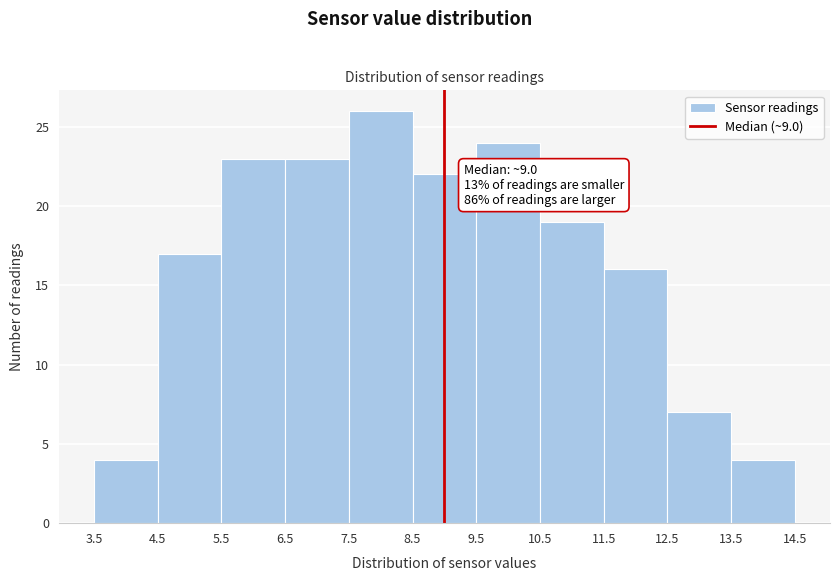

Which range on the x-axis has the tallest bar?

7.5 to 8.5